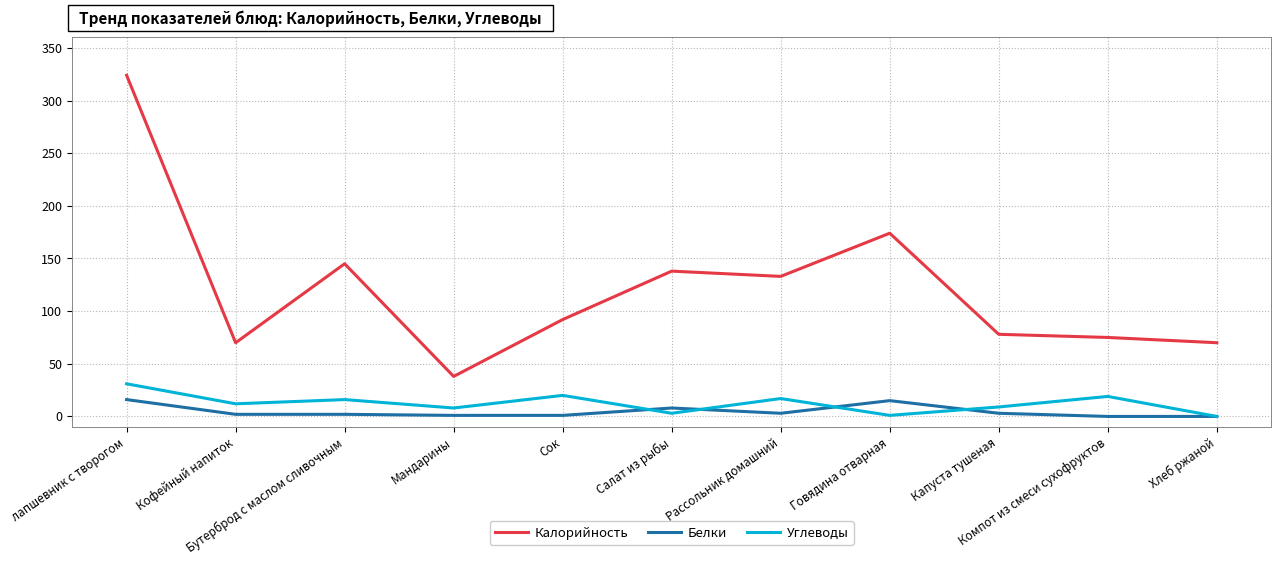

What is the highest value of the Белки series?

16